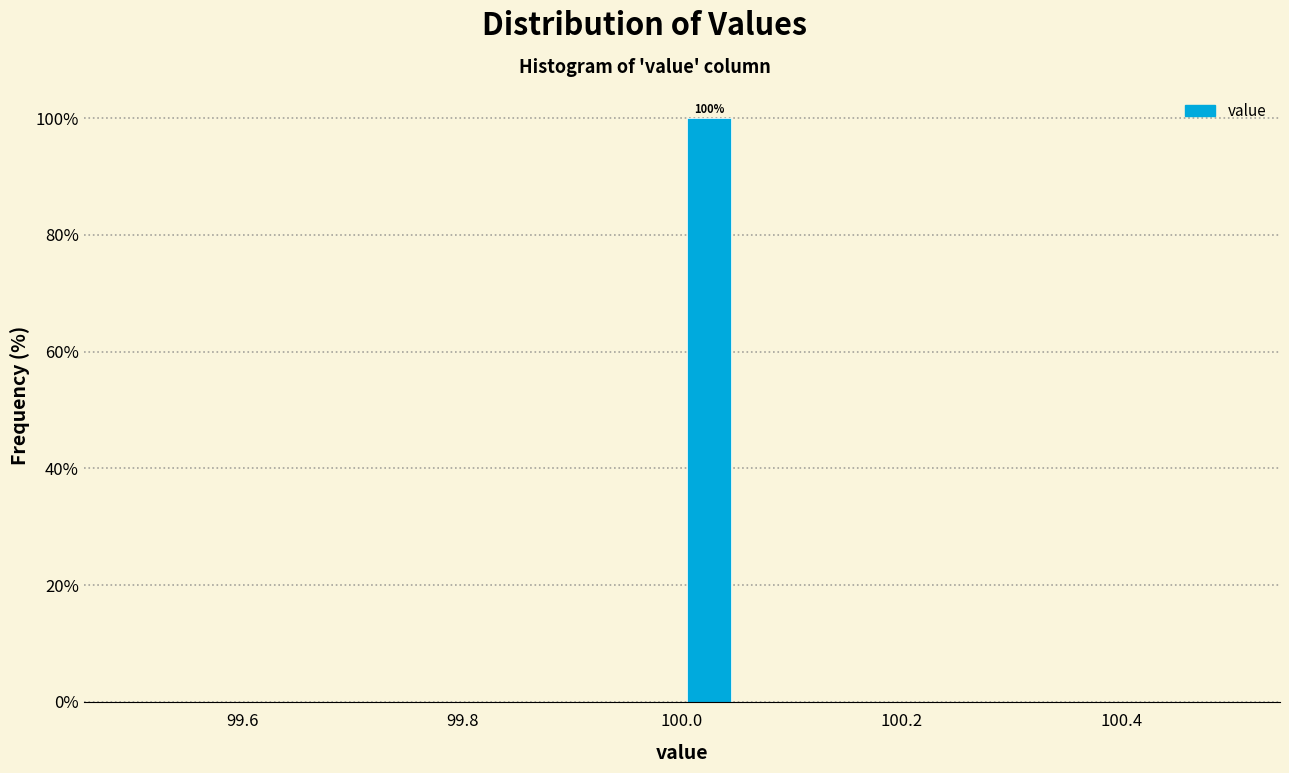

Around what value on the x-axis is the tallest bar? Give the approximate position of its centre, as read against the axis.

100.02